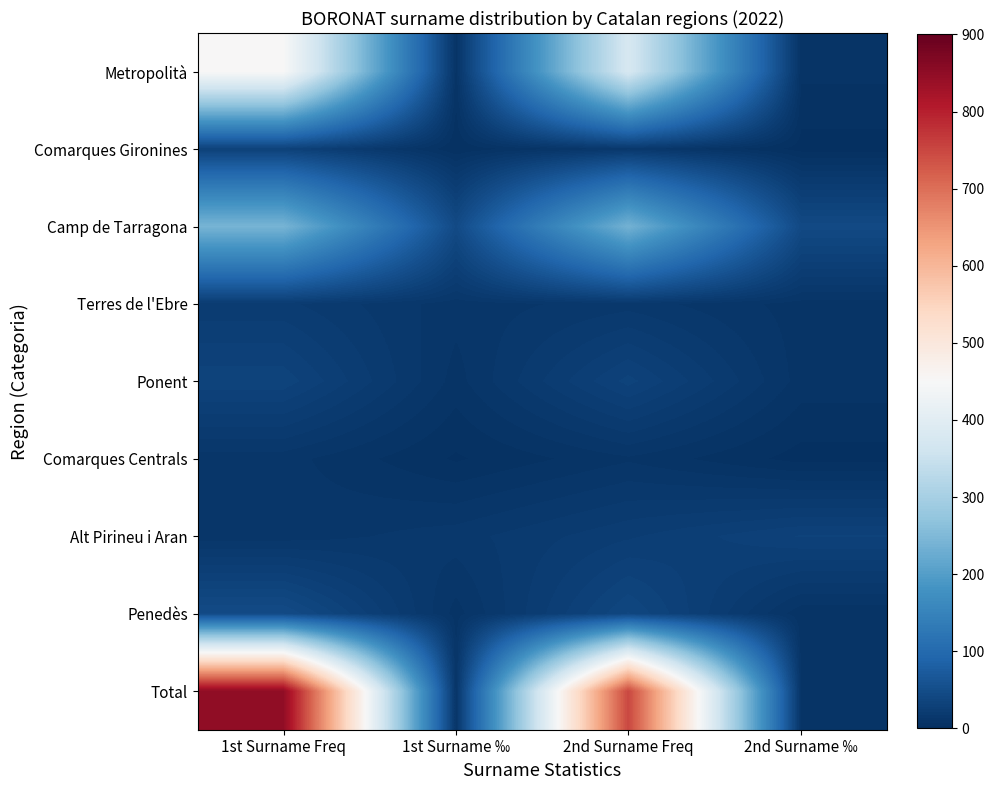

Rank the series at 1st Surname Freq from lowest to highest value.

Comarques Centrals, Alt Pirineu i Aran, Terres de l'Ebre, Comarques Gironines, Ponent, Penedès, Camp de Tarragona, Metropolità, Total